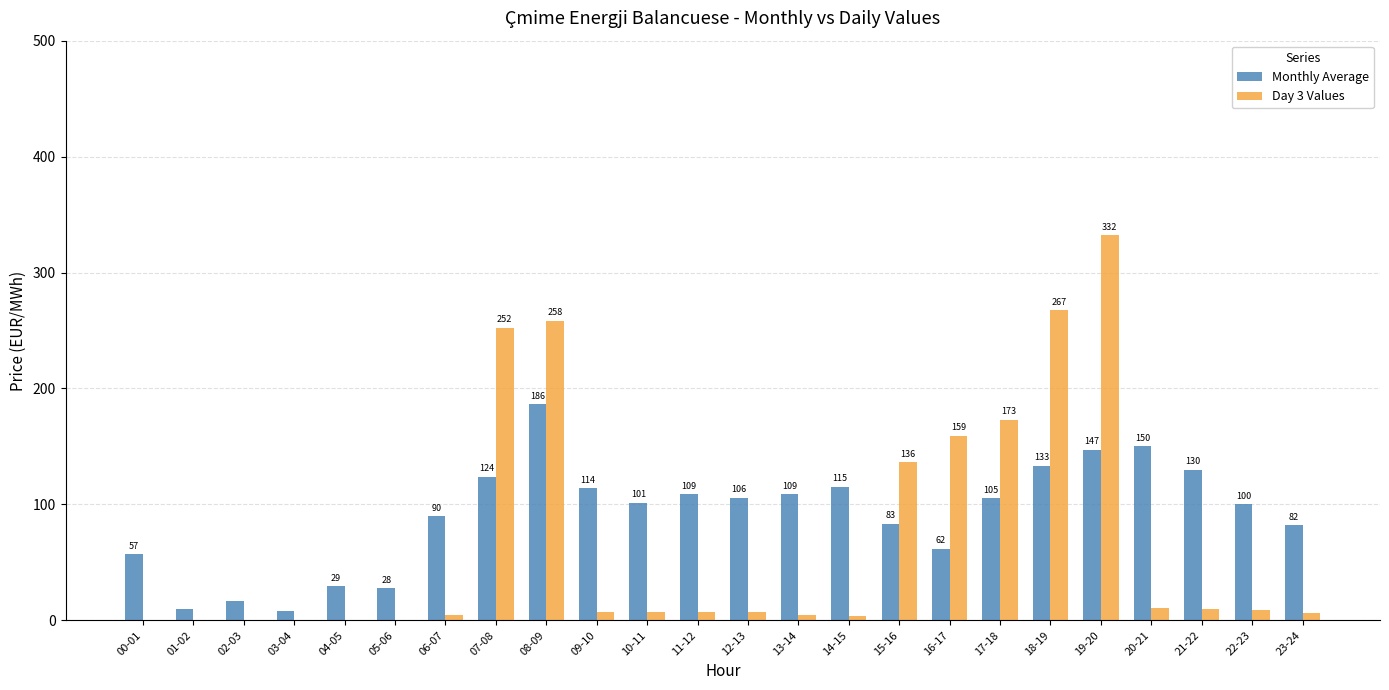

Which series has the largest total across all categories?

Monthly Average